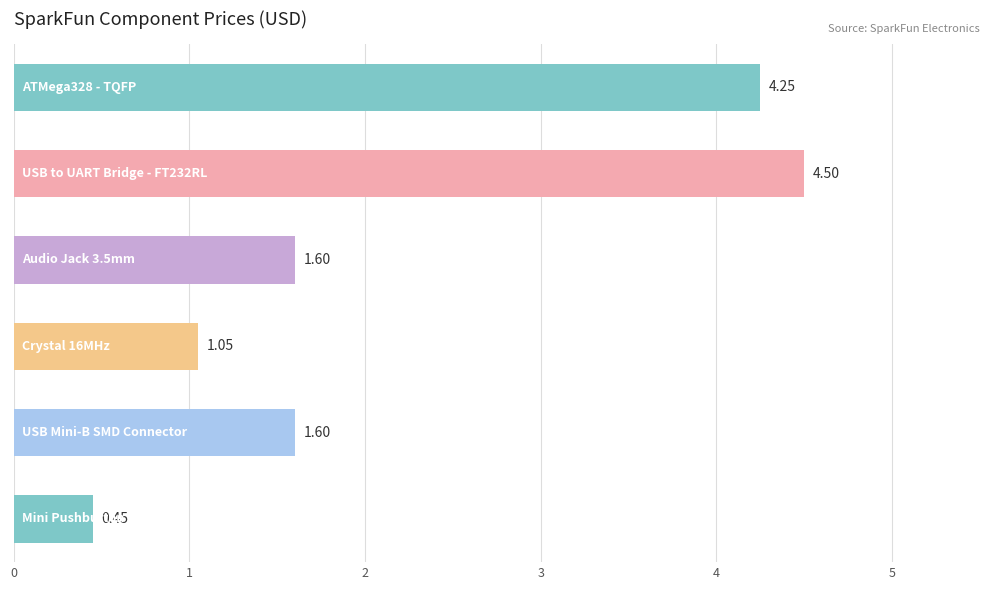

What is the average value?

2.2